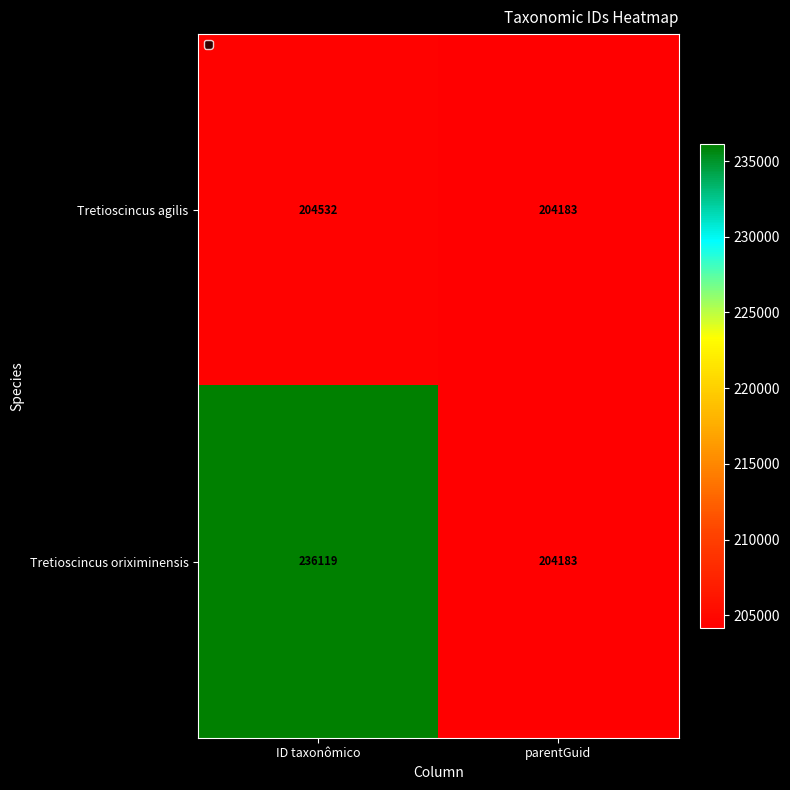

The value of Tretioscincus agilis at parentGuid is 204183. True or false?

True